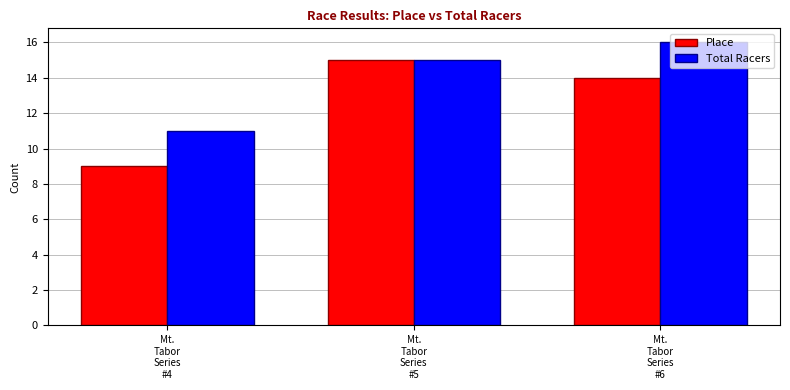

What is the sum of all Total Racers values?

42